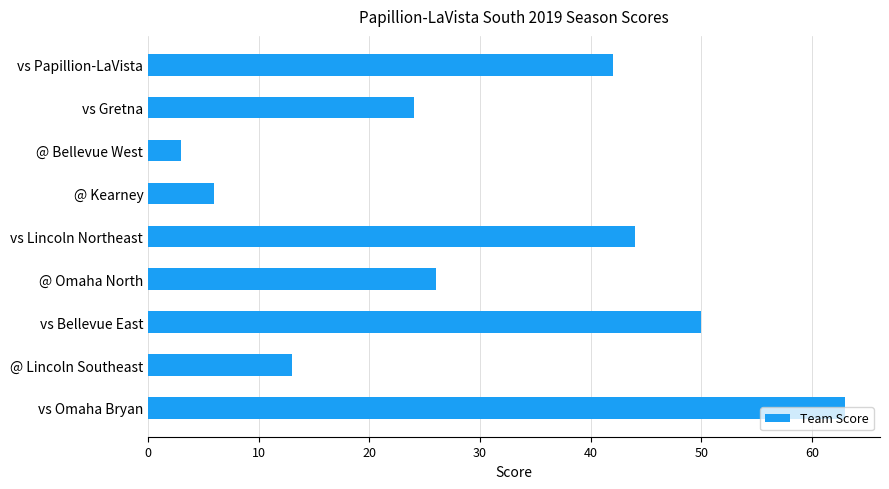

Is it true that the value at vs Gretna is 24?

True